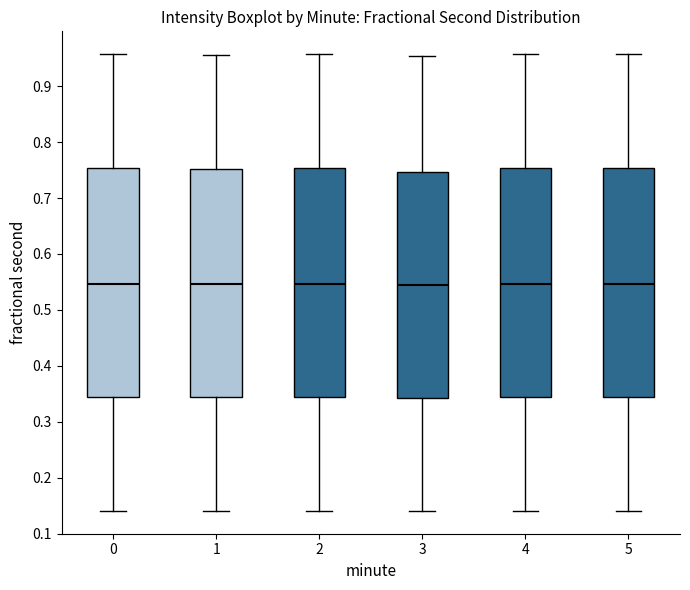

Reading left to right, transcribe this box plot: for each box, give where its median line is, the range the box spans, and where its two whiskers end, as read against the y-axis. The values are not printed on the chart, so give them approximately, as read against the axis.

0: median 0.55, box 0.34 to 0.75, whiskers 0.14 to 0.96
1: median 0.55, box 0.34 to 0.75, whiskers 0.14 to 0.96
2: median 0.55, box 0.34 to 0.75, whiskers 0.14 to 0.96
3: median 0.54, box 0.34 to 0.75, whiskers 0.14 to 0.95
4: median 0.55, box 0.34 to 0.75, whiskers 0.14 to 0.96
5: median 0.55, box 0.34 to 0.75, whiskers 0.14 to 0.96